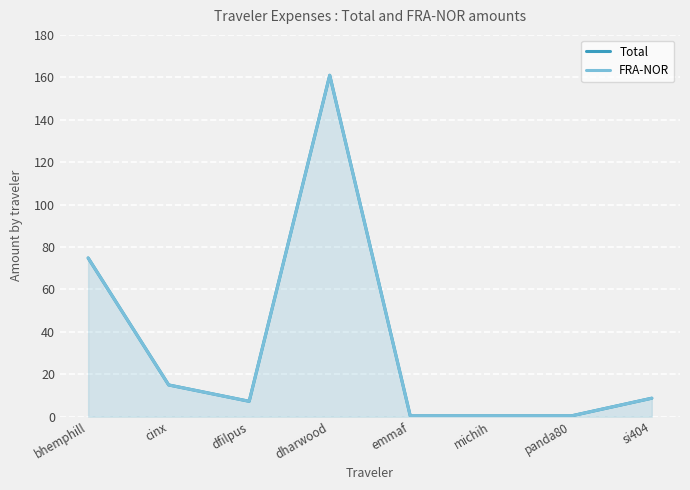

True or false: FRA-NOR and Total intersect in this chart.

False